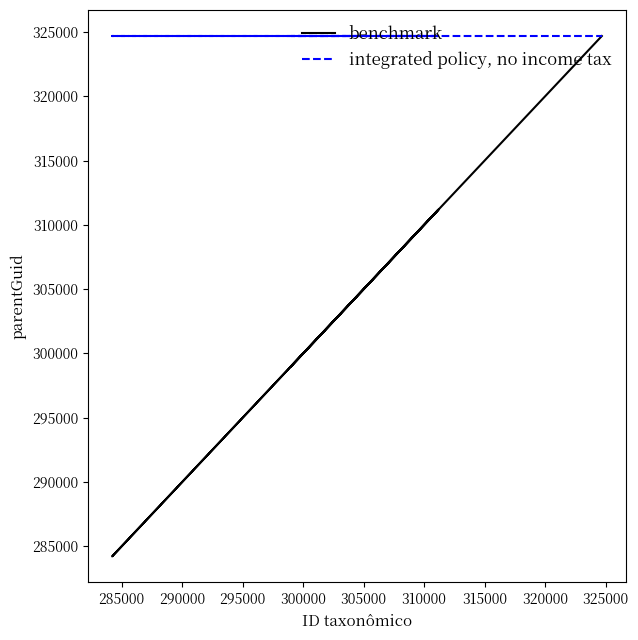

Is it true that integrated policy, no income tax equals 324683 at 305000?

True